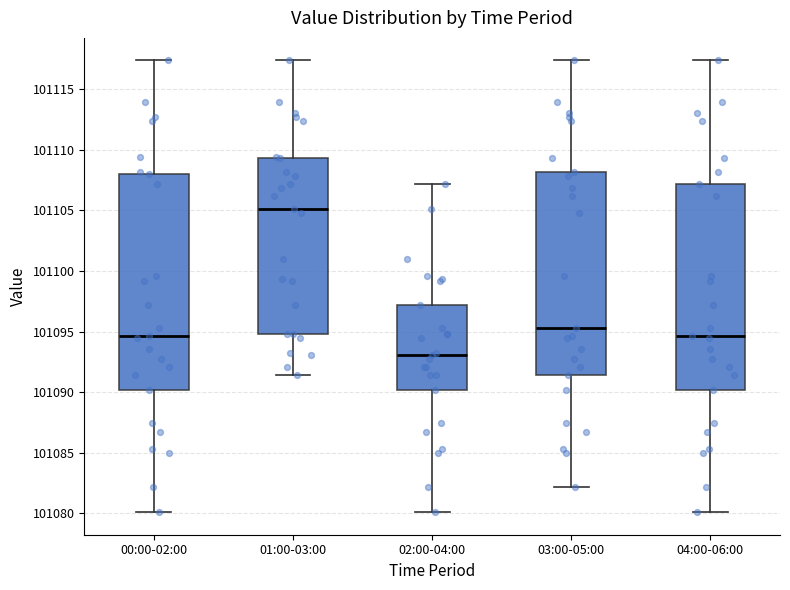

Where does the lower whisker of the box for 01:00-03:00 end on the y-axis? The values are not printed on the chart, so give them approximately, as read against the axis.

101091.5